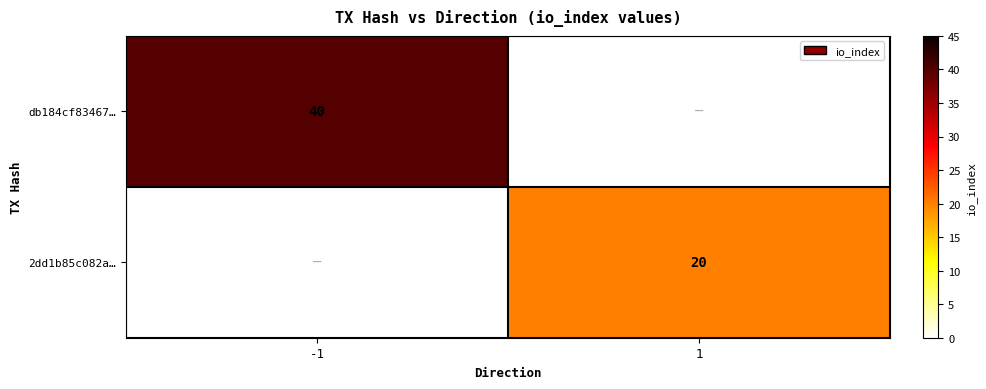

Is it true that db184cf83467… equals 71.1 at -1?

False